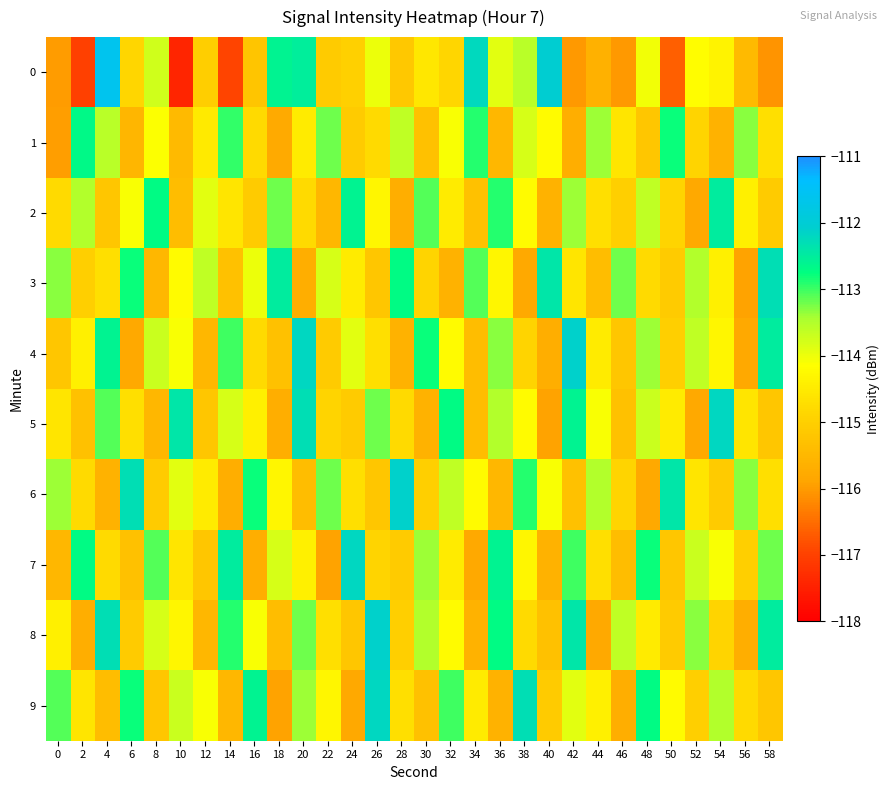

Rank the series by their maximum value, from lowest to highest.

1, 2, 3, 5, 7, 9, 4, 6, 8, 0